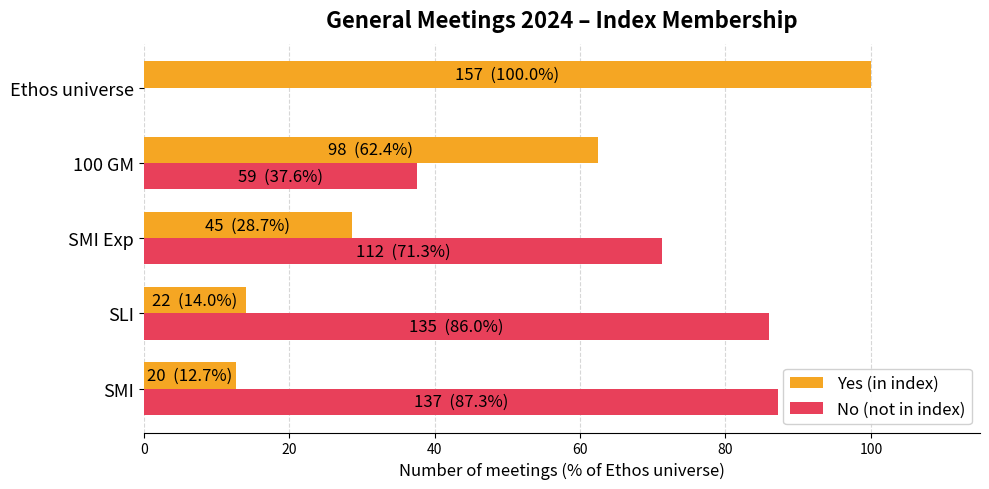

What is the sum of the Yes (in index) values at Ethos universe and 100 GM?

162.4